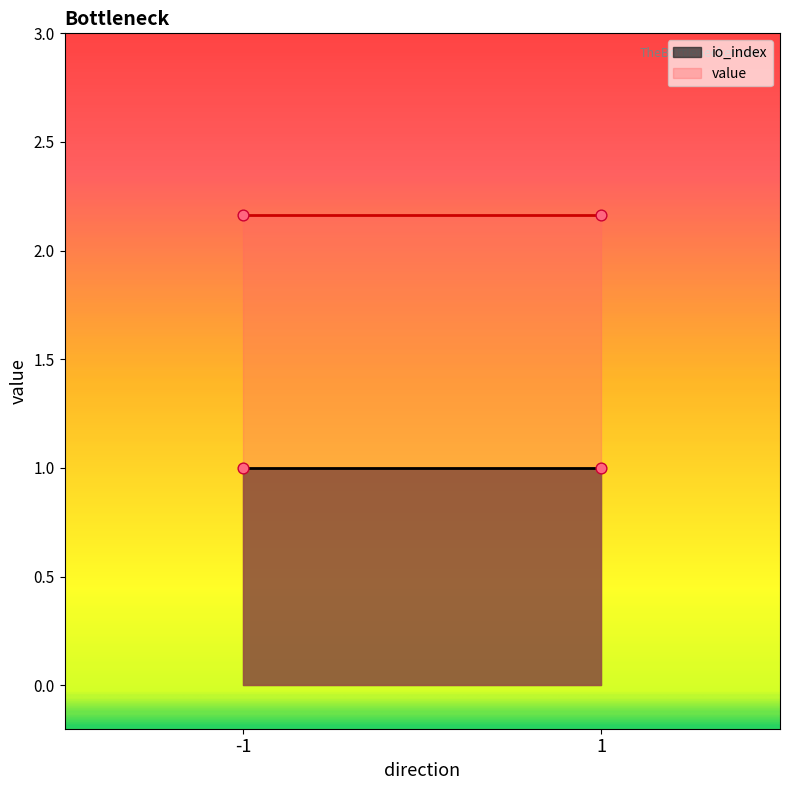

Which series has the largest total across all categories?

value